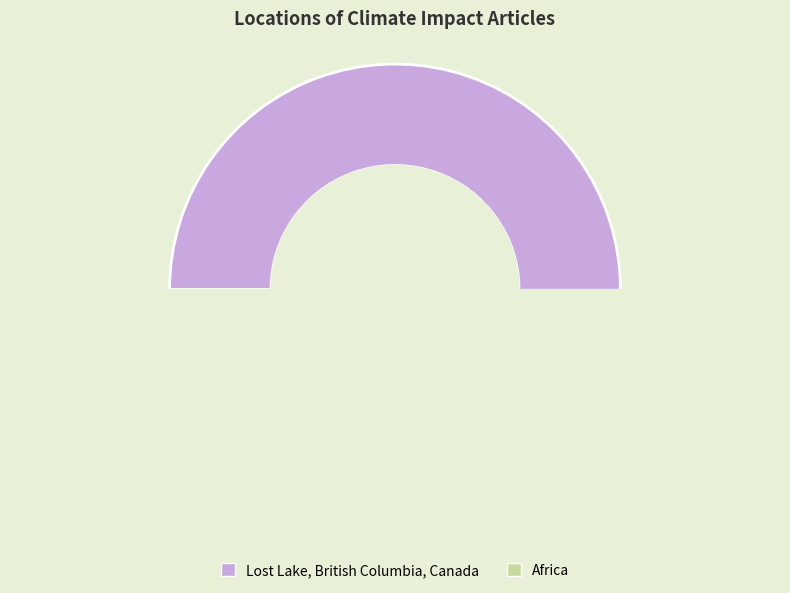

To the nearest percent, what portion does Africa represent?

22%